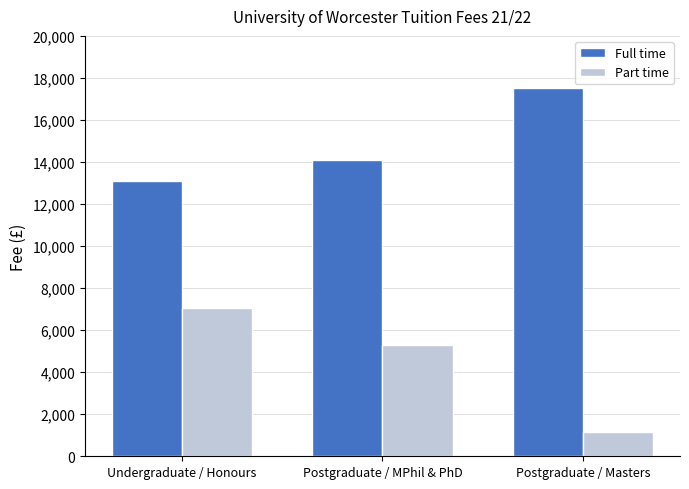

At Undergraduate / Honours, list the series in order from smallest to largest.

Part time, Full time